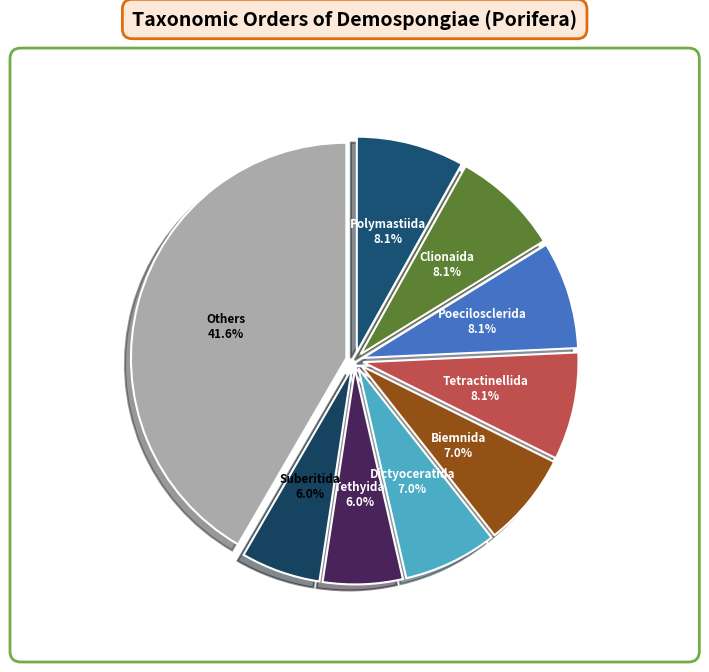

Count the number of slices in the pie.

9